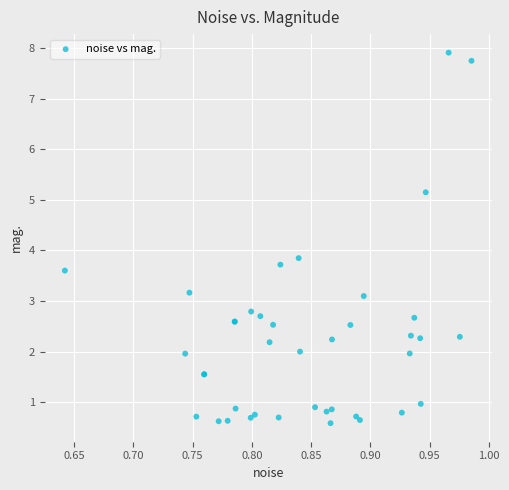

What Y value in the scatter plot is closest to 4?

3.8